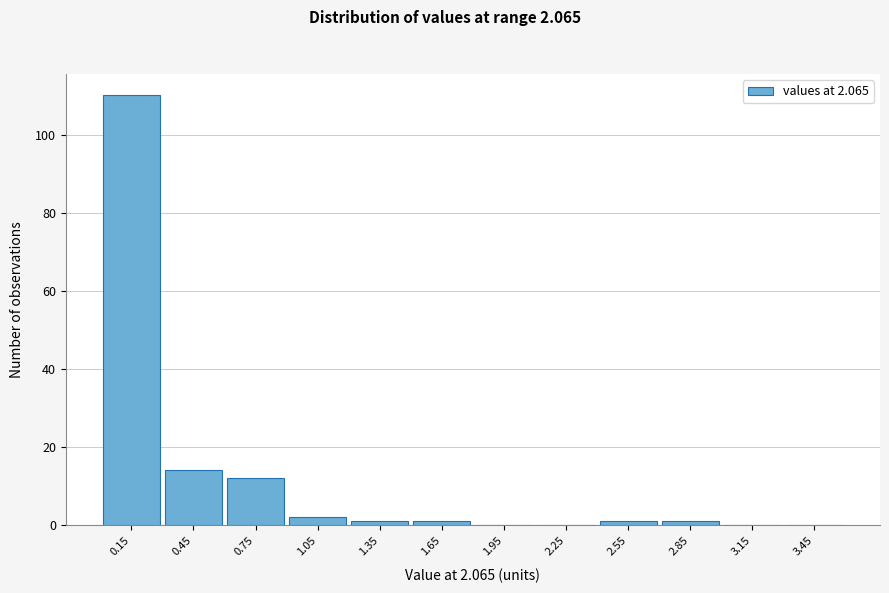

Reading right to left, extract all data points from this chart.

3.45=0	3.15=0	2.85=1	2.55=1	2.25=0	1.95=0	1.65=1	1.35=1	1.05=2	0.75=12	0.45=14	0.15=110